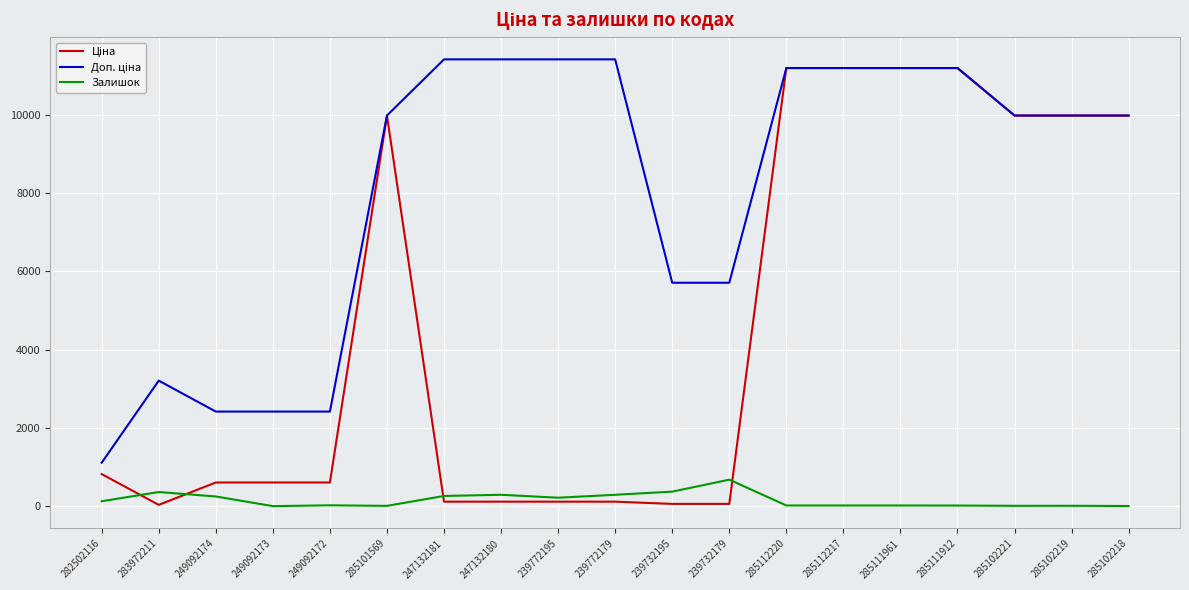

Is it true that Залишок equals 290.0 at 247132180?

True